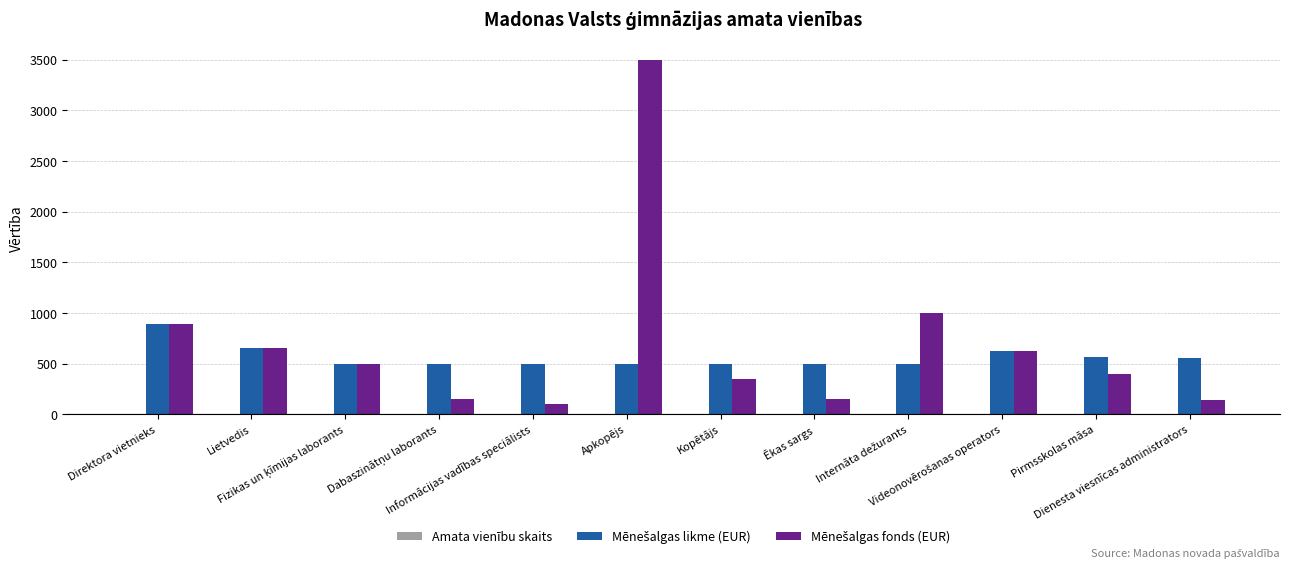

What is the maximum value shown in the chart?

3500.0